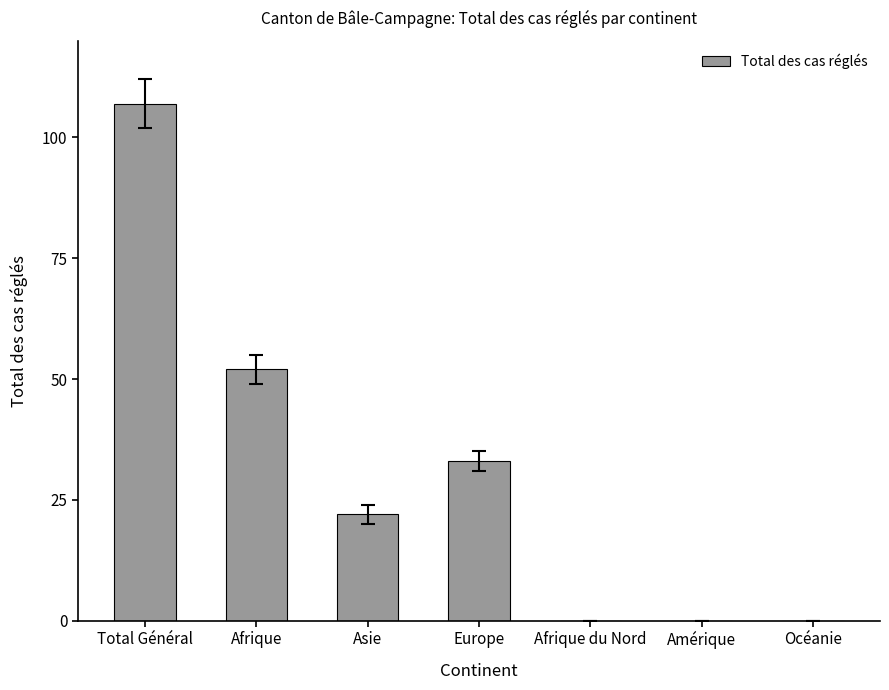

What is the greatest value displayed?

107